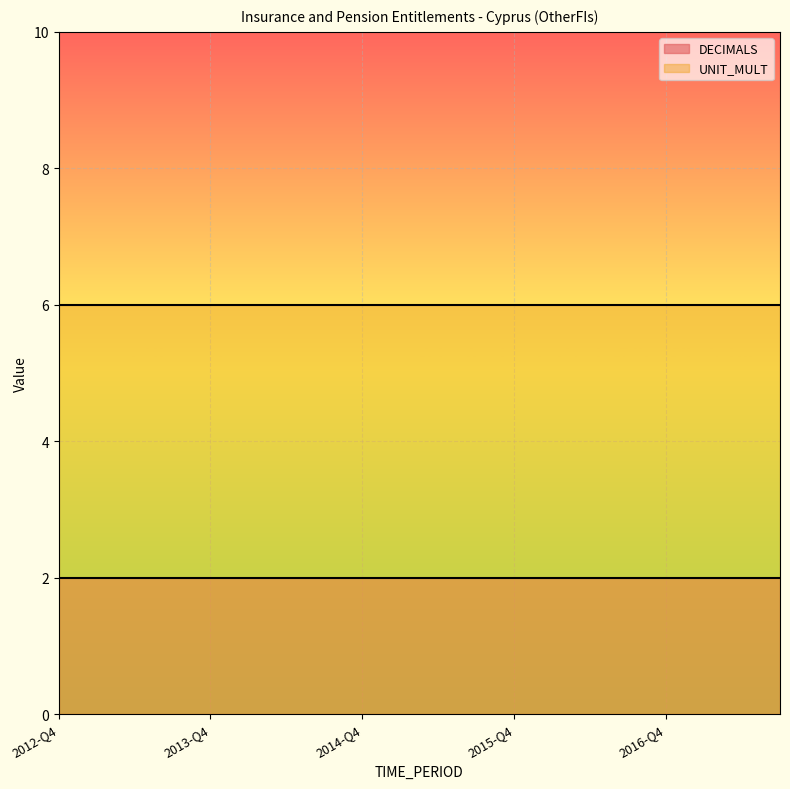

True or false: DECIMALS and UNIT_MULT cross at least once.

False